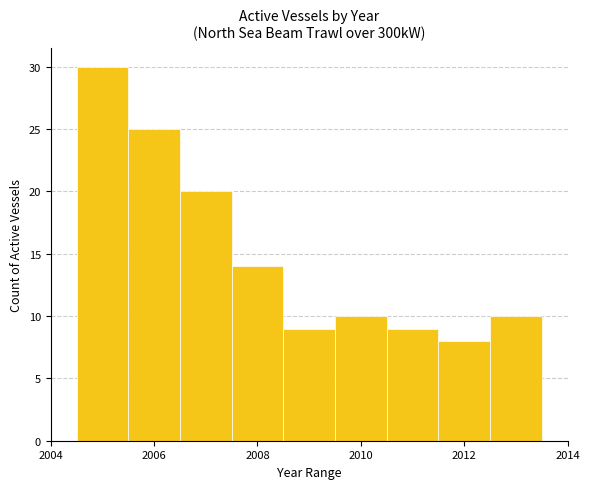

How tall is the bar that spans 2006.5 to 2007.5 on the x-axis? Neither the bar edges nor the heights are printed on the chart, so give them approximately, as read against the axes.

20